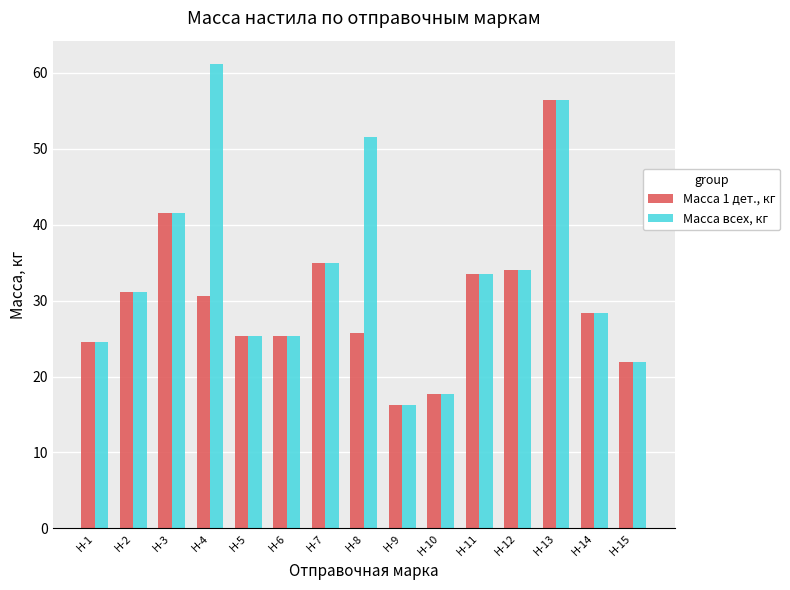

Which series changed the most between Н-4 and Н-10?

Масса всех, кг